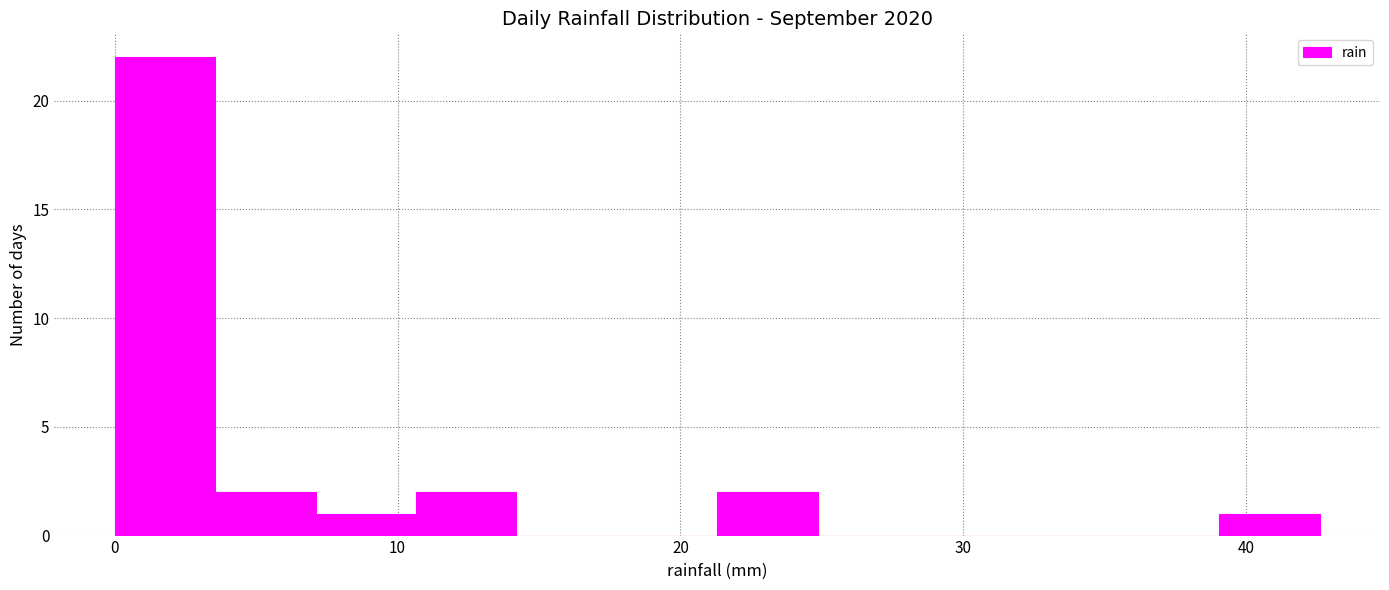

Around what value on the x-axis is the tallest bar? Give the approximate position of its centre, as read against the axis.

2